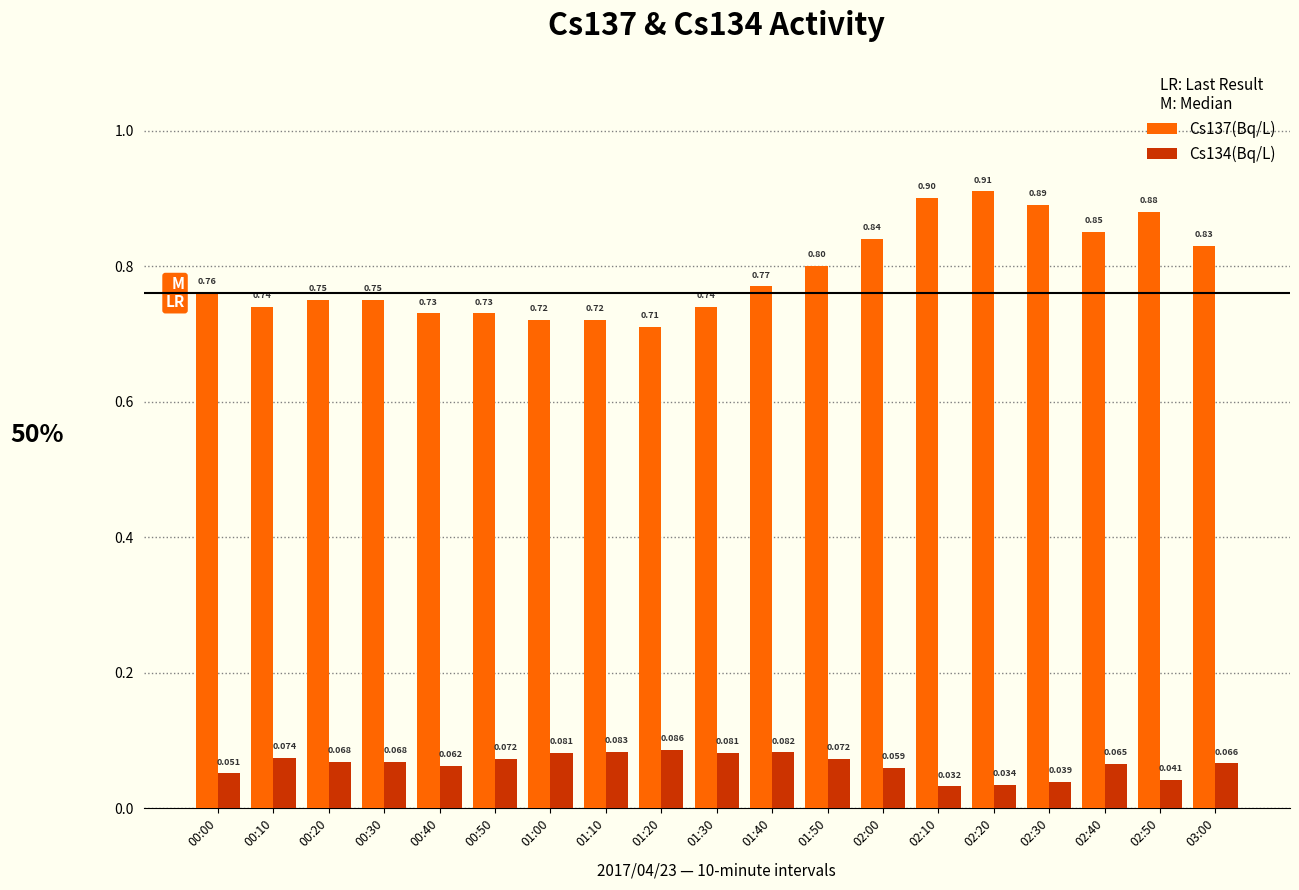

How many categories are shown in the chart?

19